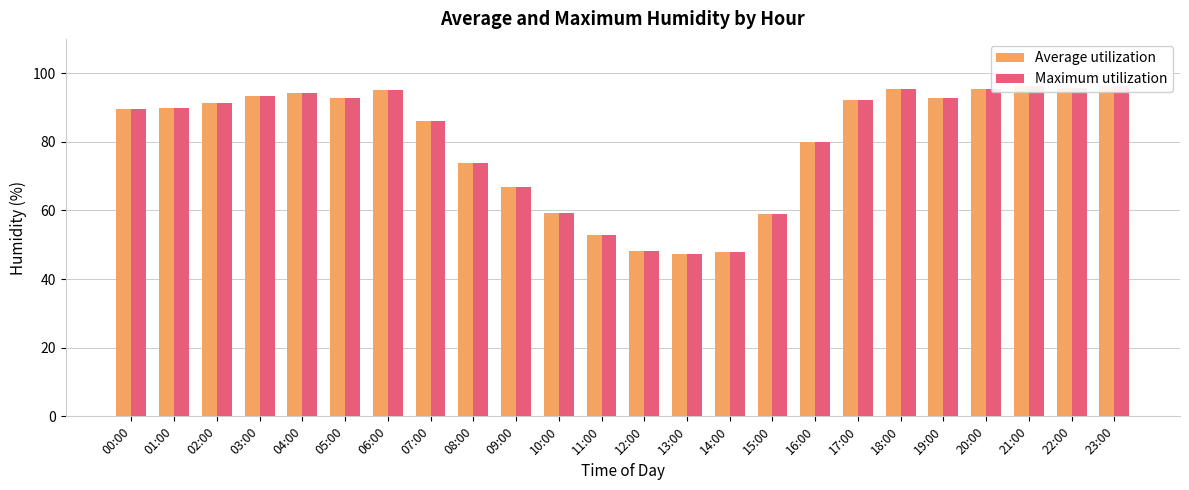

What is the difference between the maximum and minimum values in the Maximum utilization series?

49.0